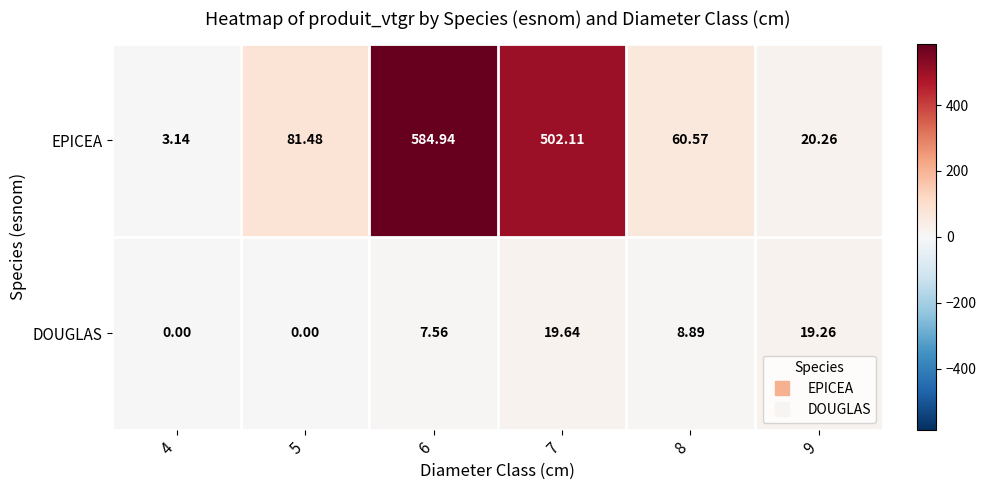

Which series has the largest total across all categories?

EPICEA